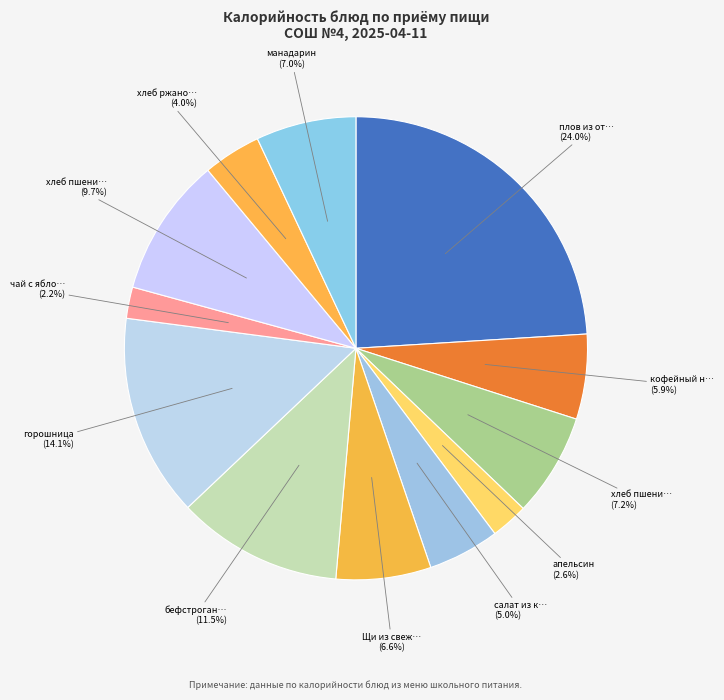

What is the smallest slice in the pie chart?

чай с яблоком и сахаром